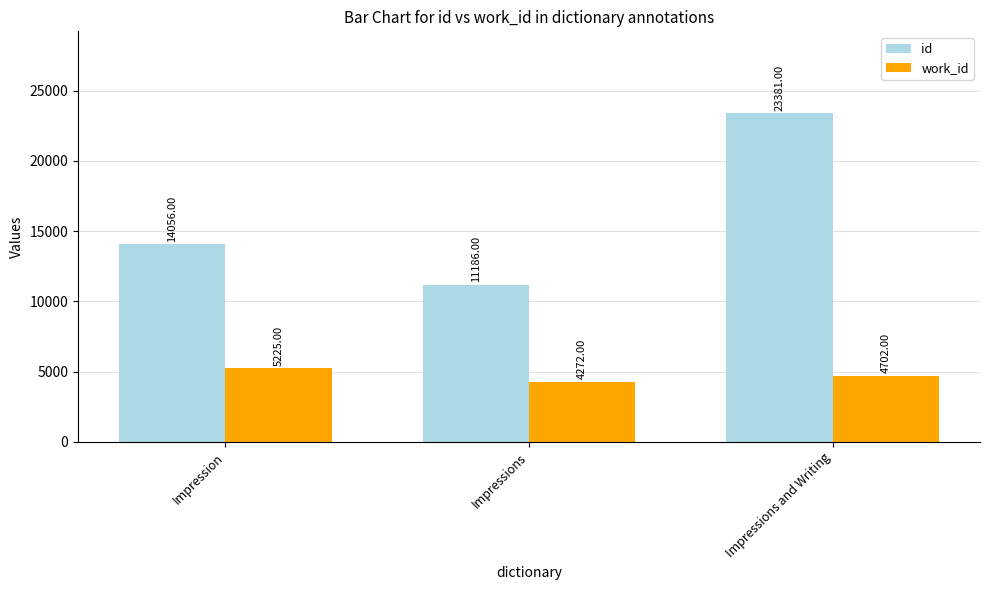

Where is id nearest to the value 17283?

Impression